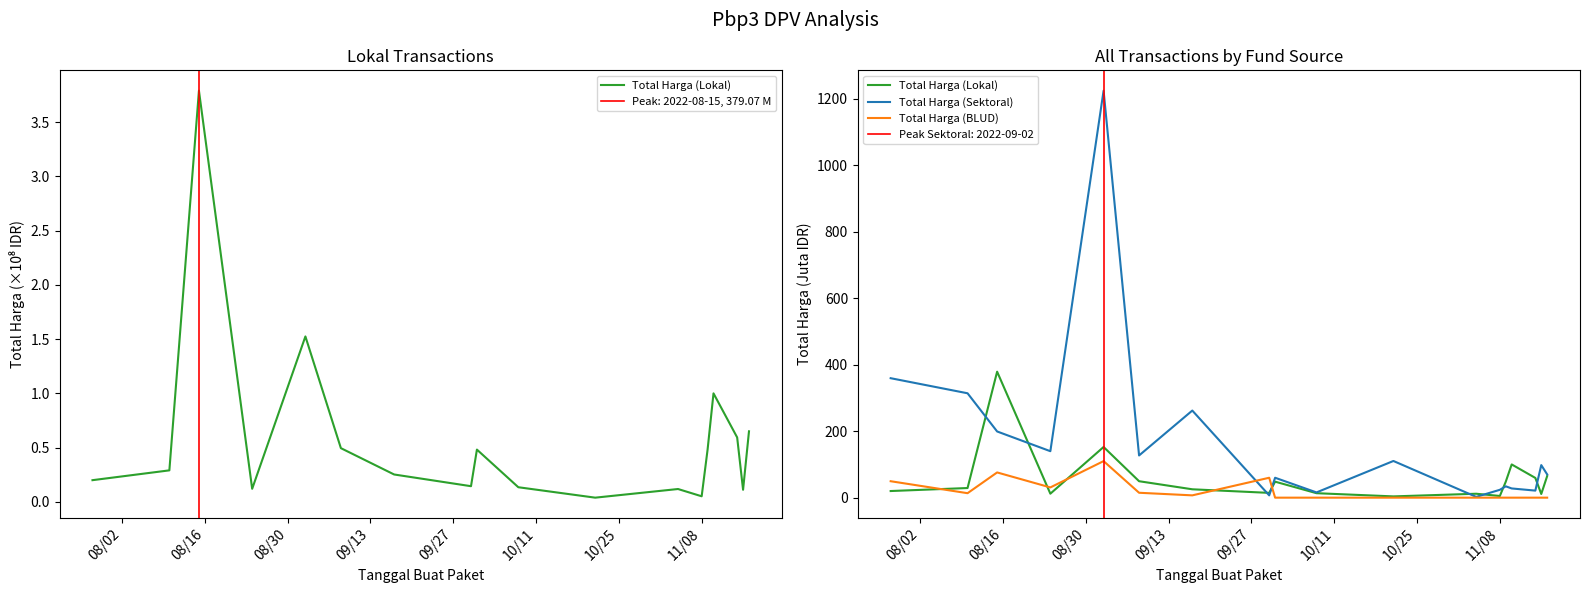

Which series has the widest spread of values?

Total Harga (Sektoral)